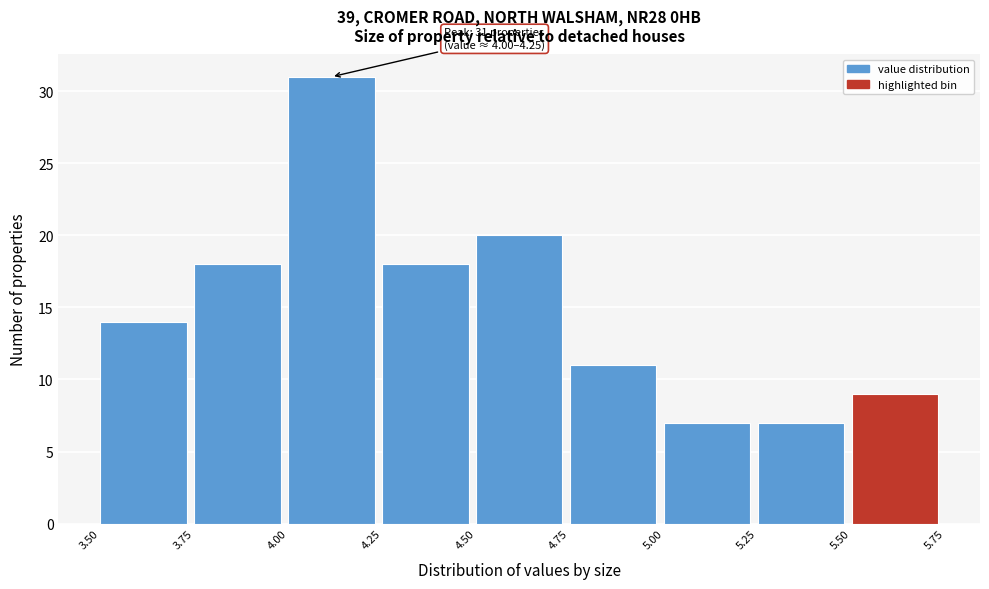

Which range on the x-axis has the tallest bar?

4.00 to 4.25